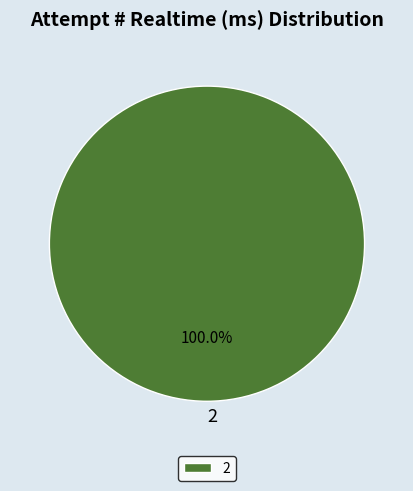

Rank the categories by value from lowest to highest.

2